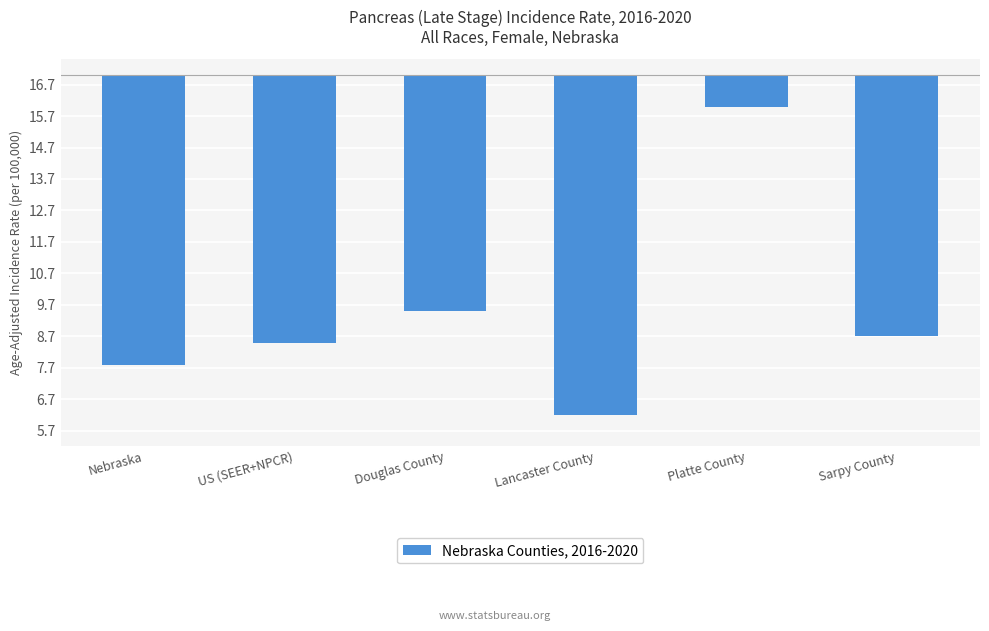

Rank the categories by value from lowest to highest.

Lancaster County, Nebraska, US (SEER+NPCR), Sarpy County, Douglas County, Platte County